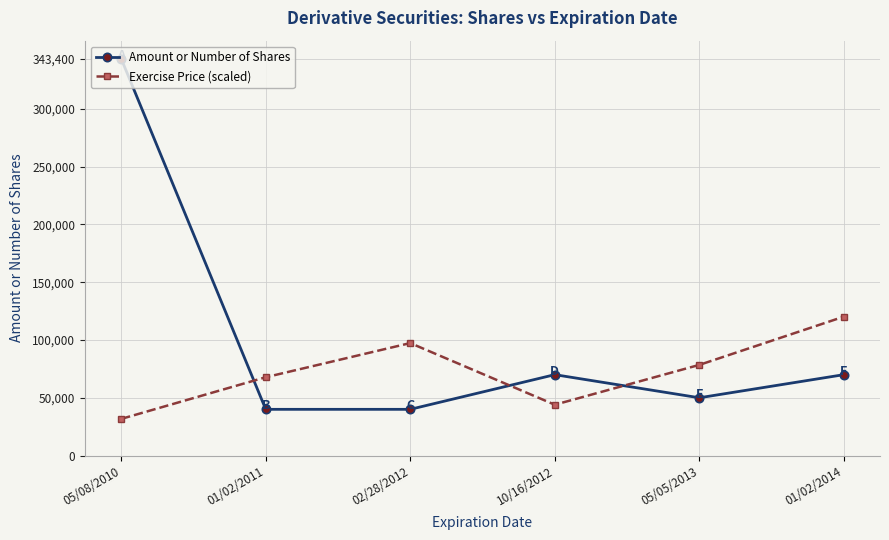

What is the label of the 6th point from the right?

05/08/2010